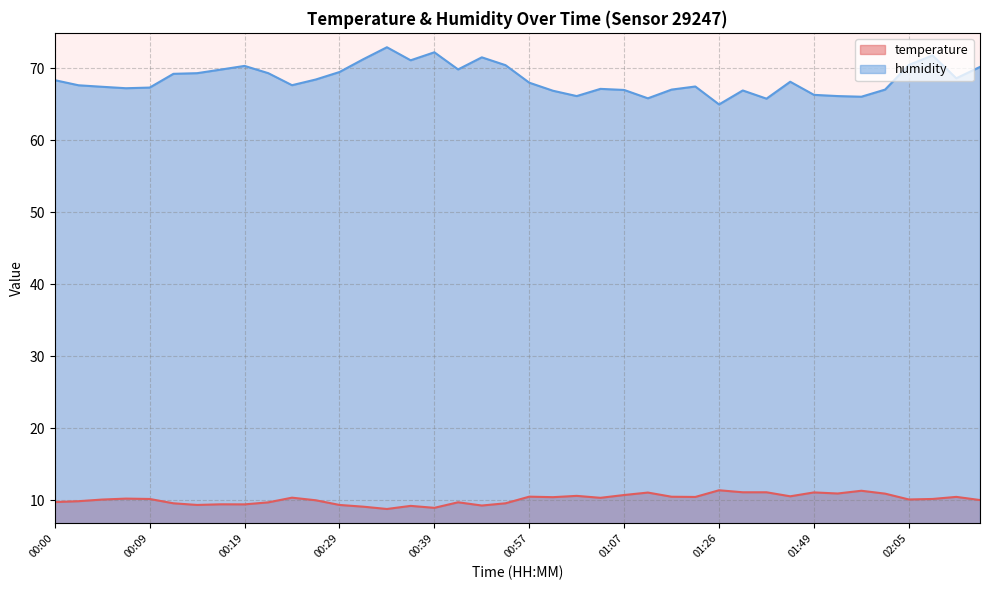

What is the spread (max minus min) of values at 01:26?

53.6